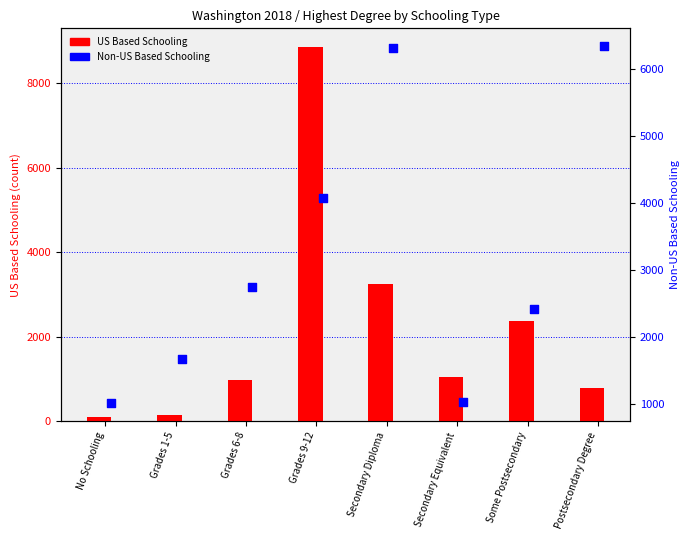

Which series contains the lowest Y value?

US Based Schooling